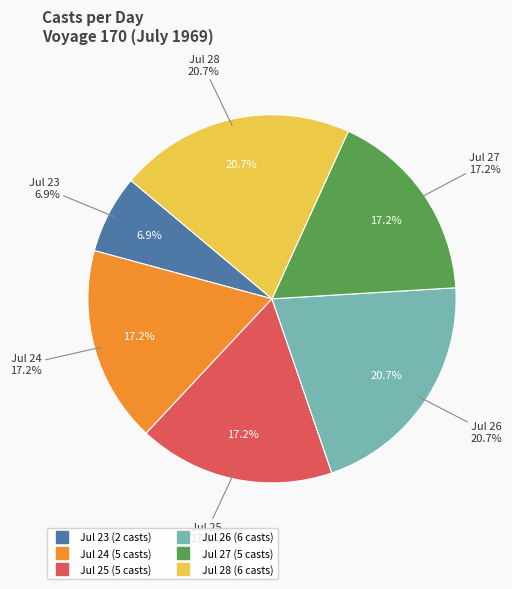

What percentage is the 7/25 slice, to the nearest percent?

17%